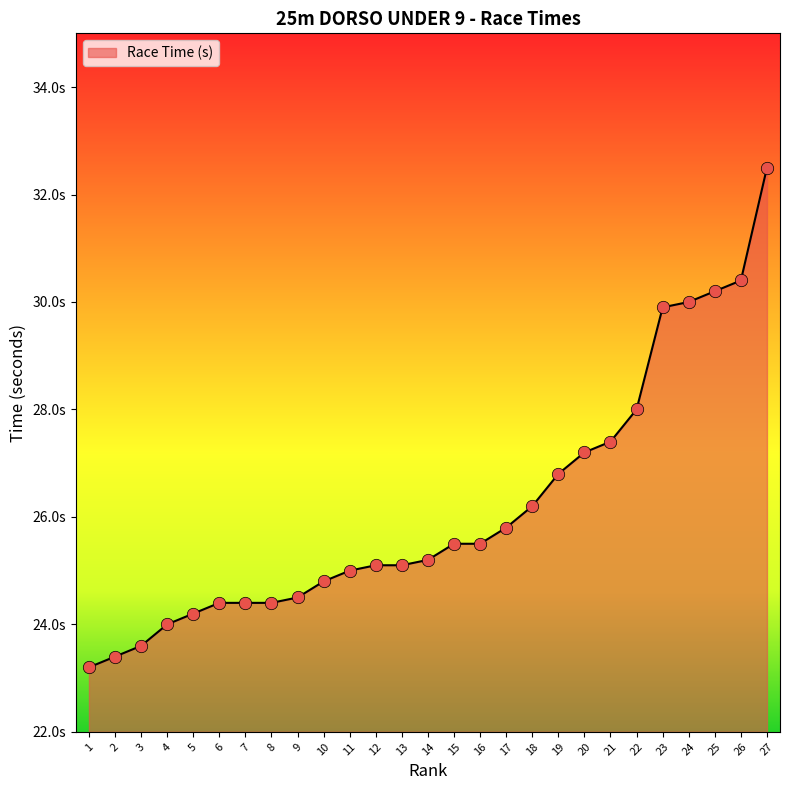

Does the chart have visible grid lines?

No